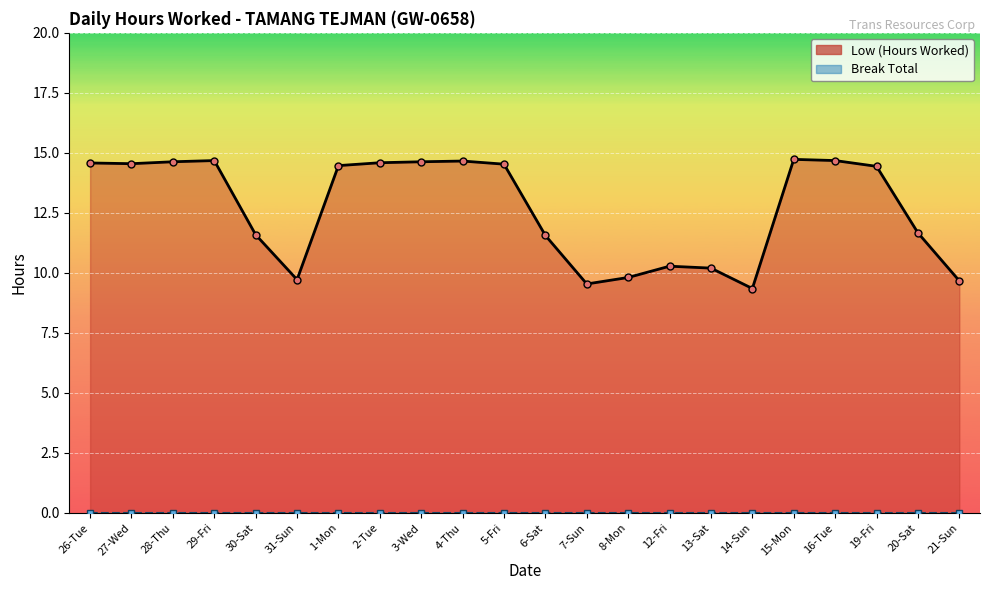

What is the difference between the Low (Hours Worked) values at 2-Tue and 15-Mon?

0.1